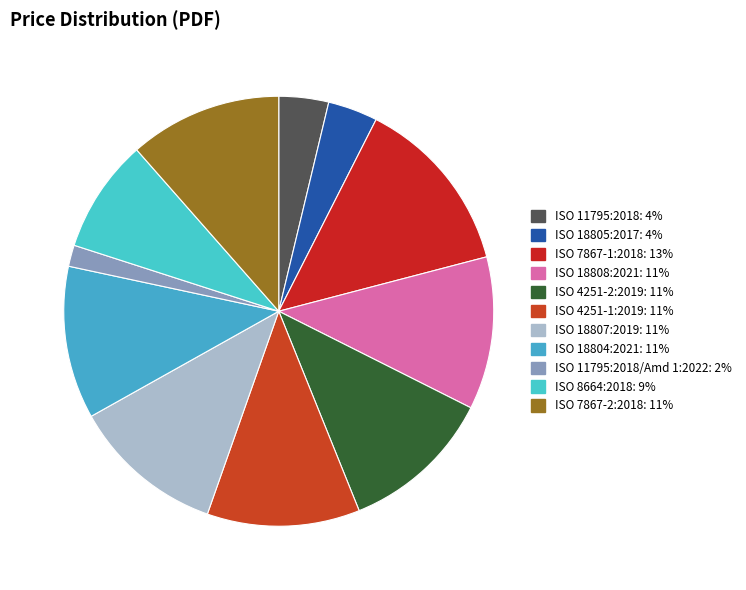

What is the ratio of the value at ISO 18804:2021 to the value at ISO 18807:2019?

1.0